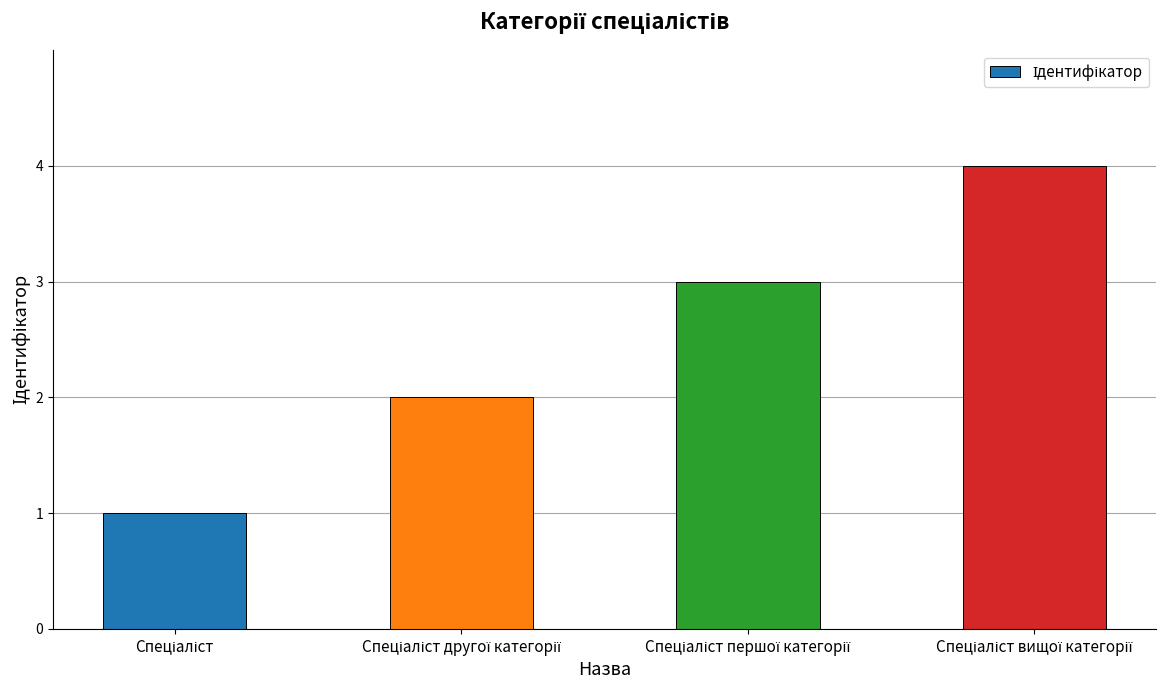

What is the difference between the maximum and minimum values?

3